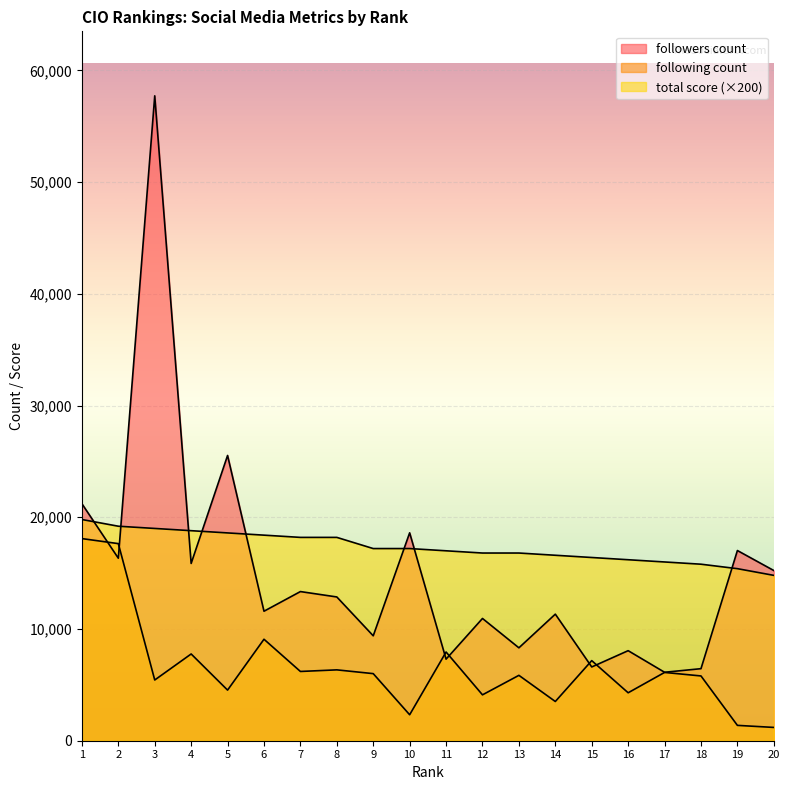

What is the difference between the highest and lowest values at 19?

15650